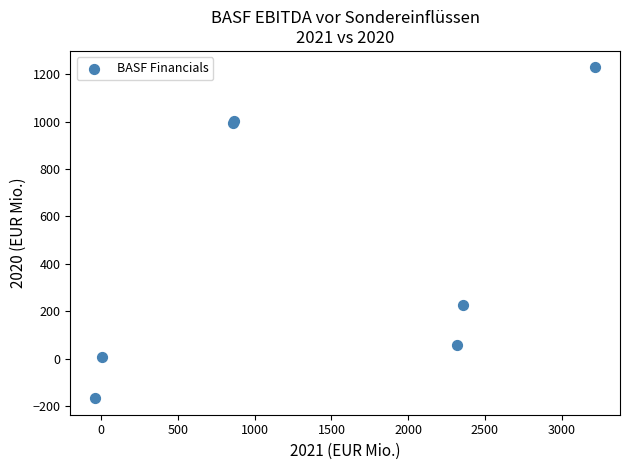

What Y value in the scatter plot is closest to 531?

226